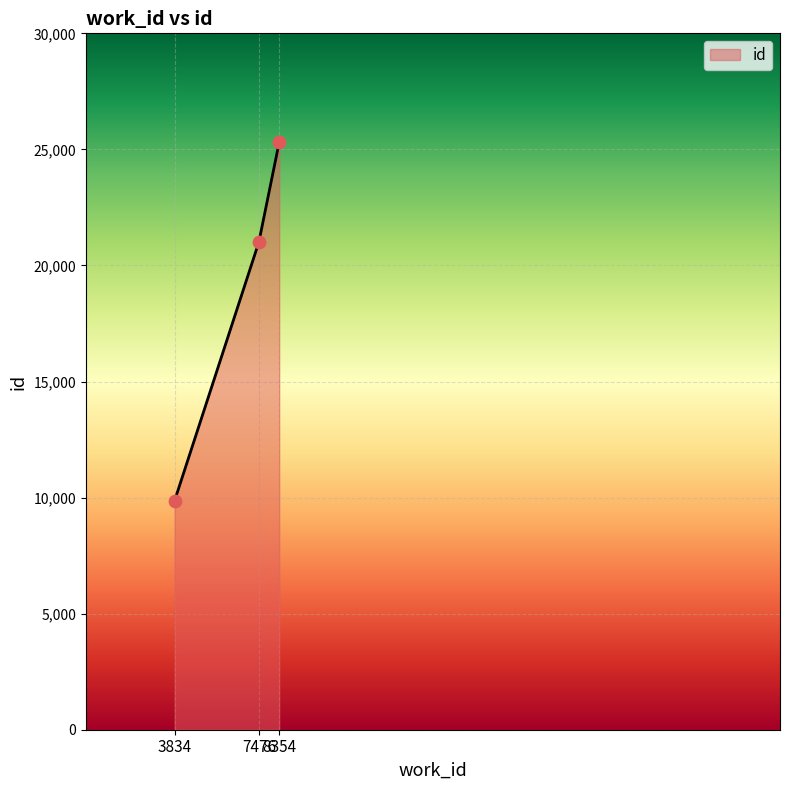

What is the change in value from 3834 to 8354?

+15440